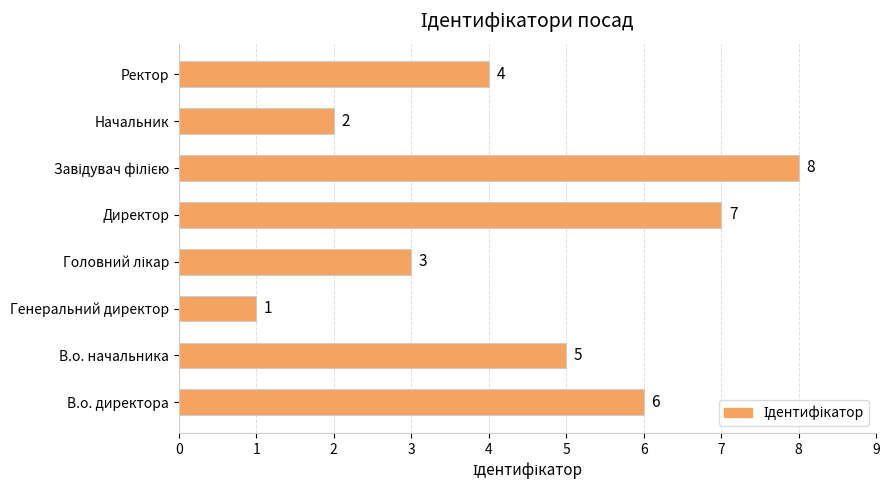

Are the bars horizontal?

Yes